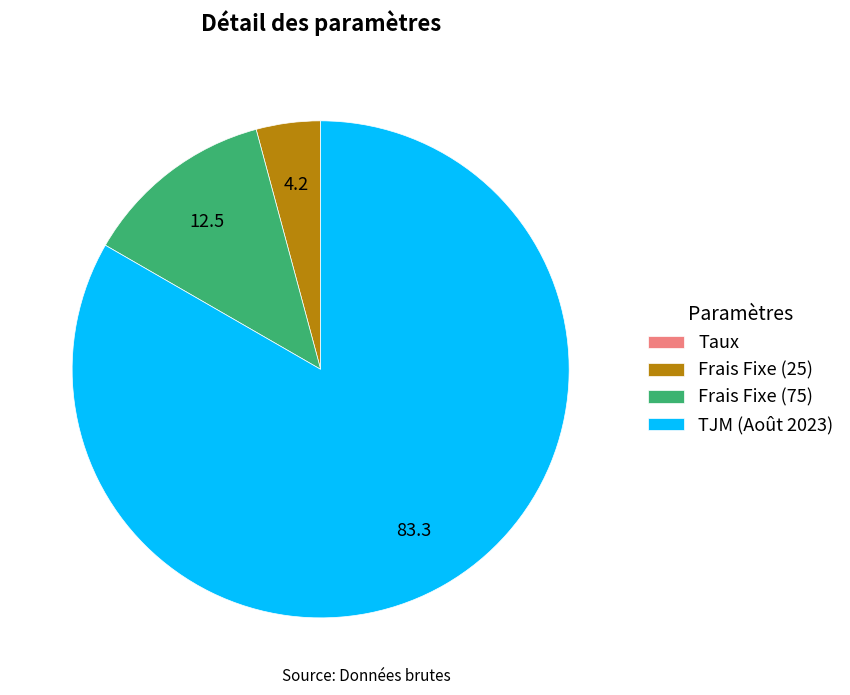

True or false: TJM (Août 2023) accounts for 83% of the total.

True